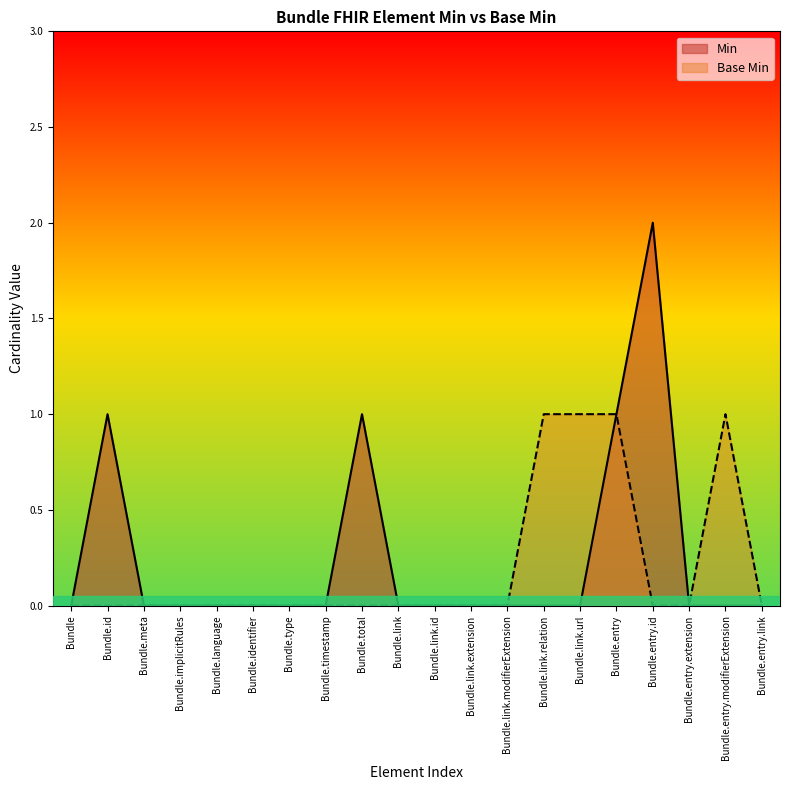

Reading left to right, list all the values displayed in this chart.

Min: Bundle=0	Bundle.id=1	Bundle.meta=0	Bundle.implicitRules=0	Bundle.language=0	Bundle.identifier=0	Bundle.type=0	Bundle.timestamp=0	Bundle.total=1	Bundle.link=0	Bundle.link.id=0	Bundle.link.extension=0	Bundle.link.modifierExtension=0	Bundle.link.relation=0	Bundle.link.url=0	Bundle.entry=1	Bundle.entry.id=2	Bundle.entry.extension=0	Bundle.entry.modifierExtension=0	Bundle.entry.link=0
Base Min: Bundle=0	Bundle.id=0	Bundle.meta=0	Bundle.implicitRules=0	Bundle.language=0	Bundle.identifier=0	Bundle.type=0	Bundle.timestamp=0	Bundle.total=0	Bundle.link=0	Bundle.link.id=0	Bundle.link.extension=0	Bundle.link.modifierExtension=0	Bundle.link.relation=1	Bundle.link.url=1	Bundle.entry=1	Bundle.entry.id=0	Bundle.entry.extension=0	Bundle.entry.modifierExtension=1	Bundle.entry.link=0